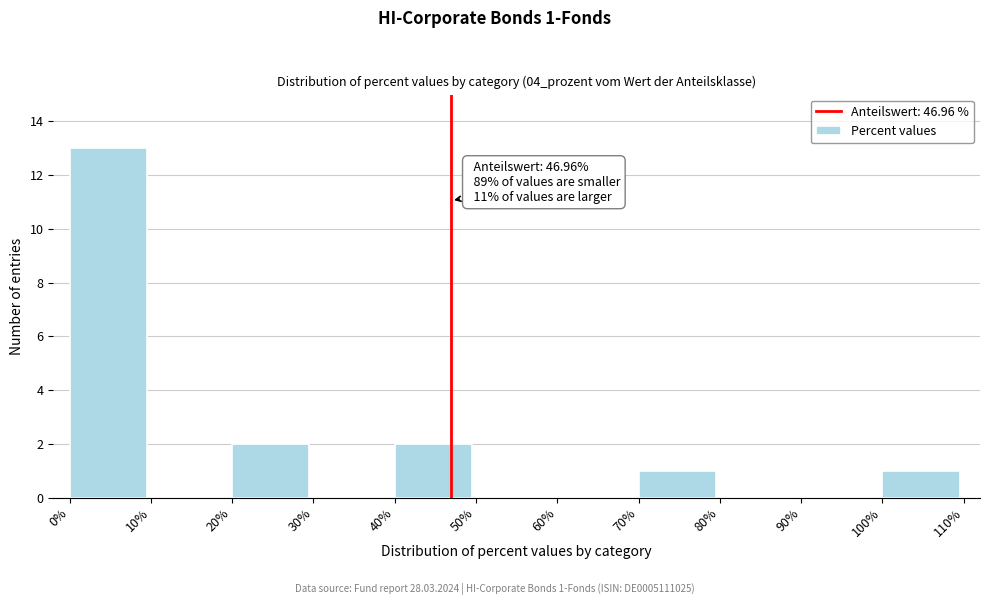

Which range on the x-axis has the tallest bar?

0% to 10%